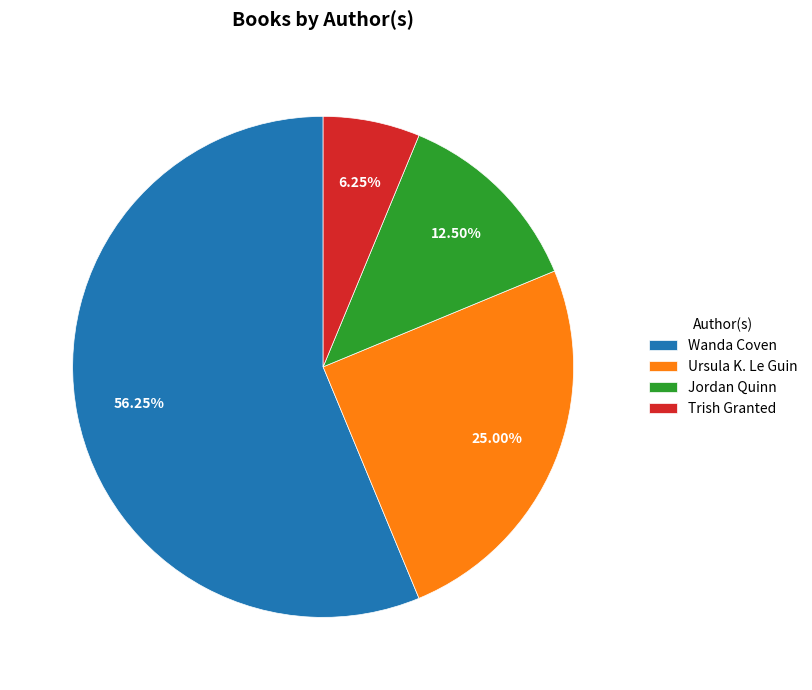

How many slices are in this pie chart?

4